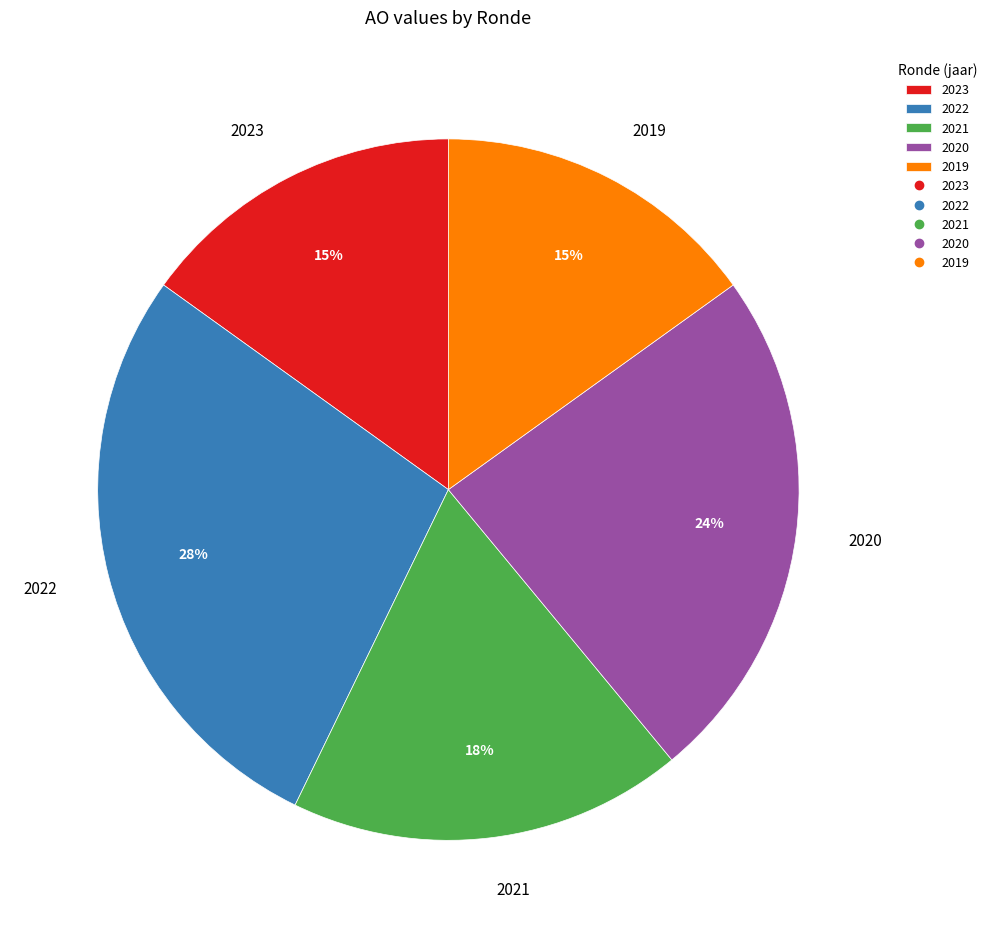

To the nearest percent, what is the combined percentage of 2023 and 2022?

43%